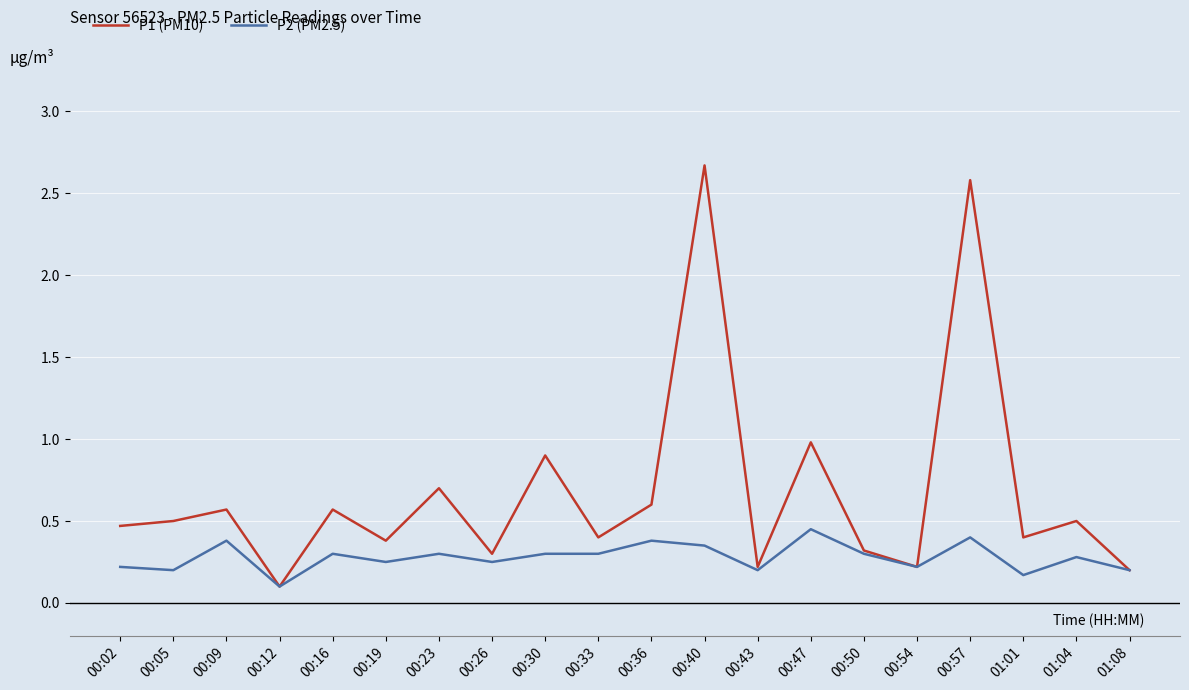

Where is the first local maximum for P2 (PM2.5)?

00:09